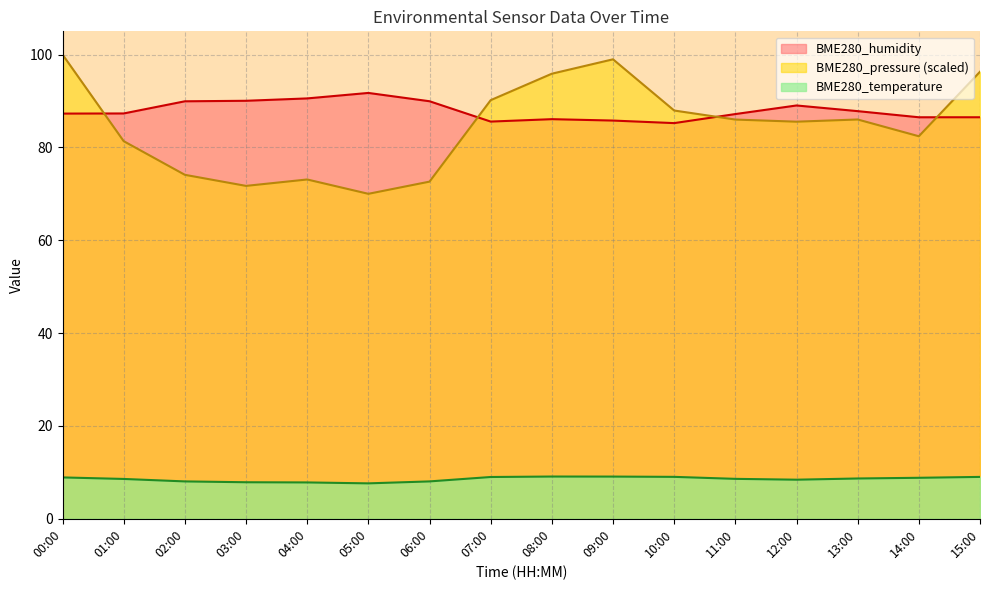

At 04:00, list the series in order from smallest to largest.

BME280_temperature, BME280_pressure (scaled), BME280_humidity